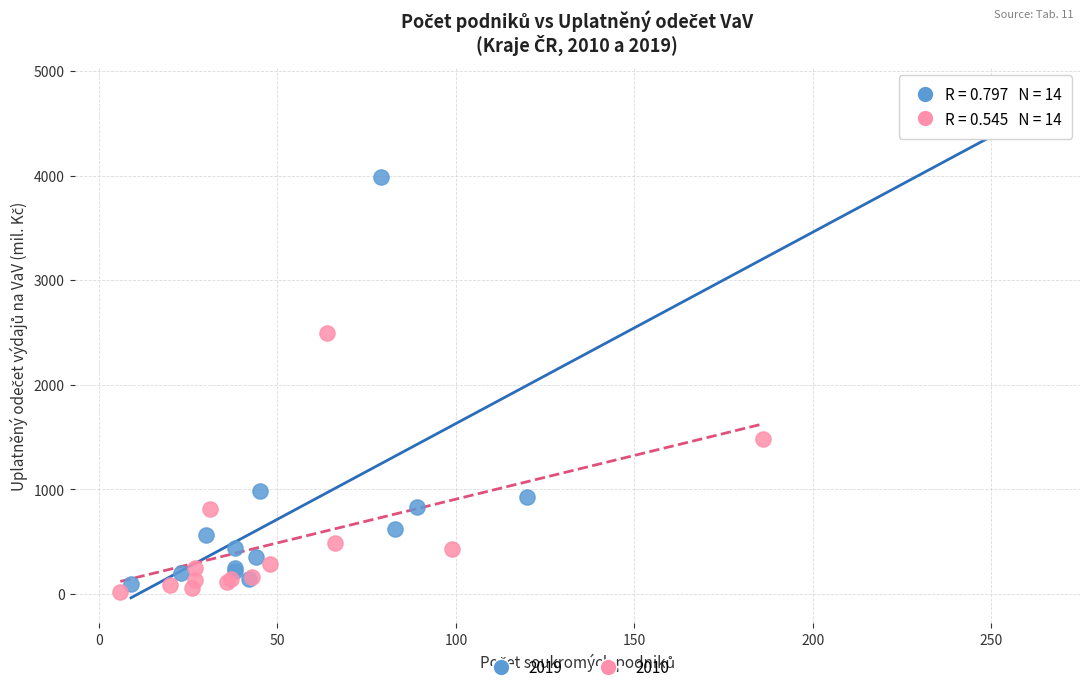

Which series reaches the maximum Y coordinate?

2019